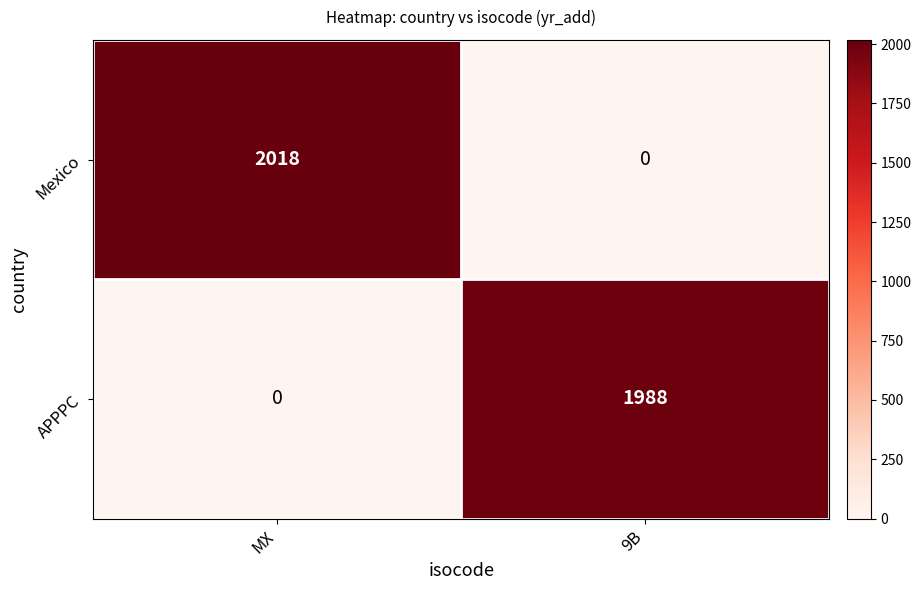

How many data points in Mexico are less than 2018?

1